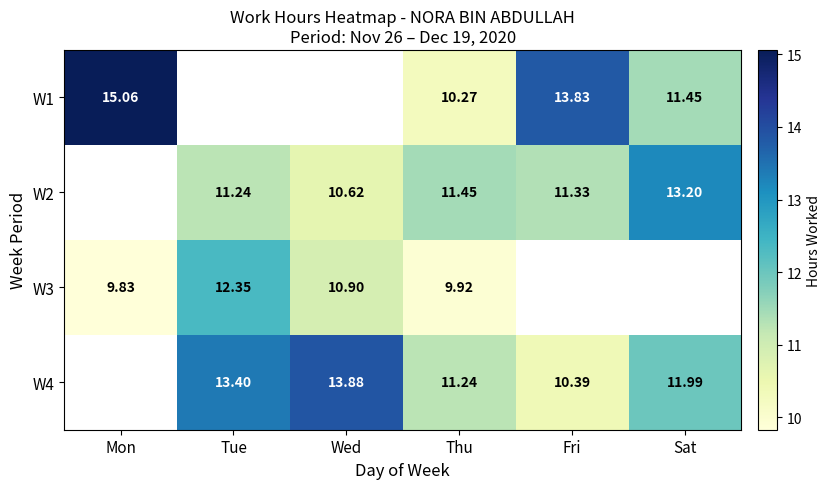

How many values in W4 are above zero?

5